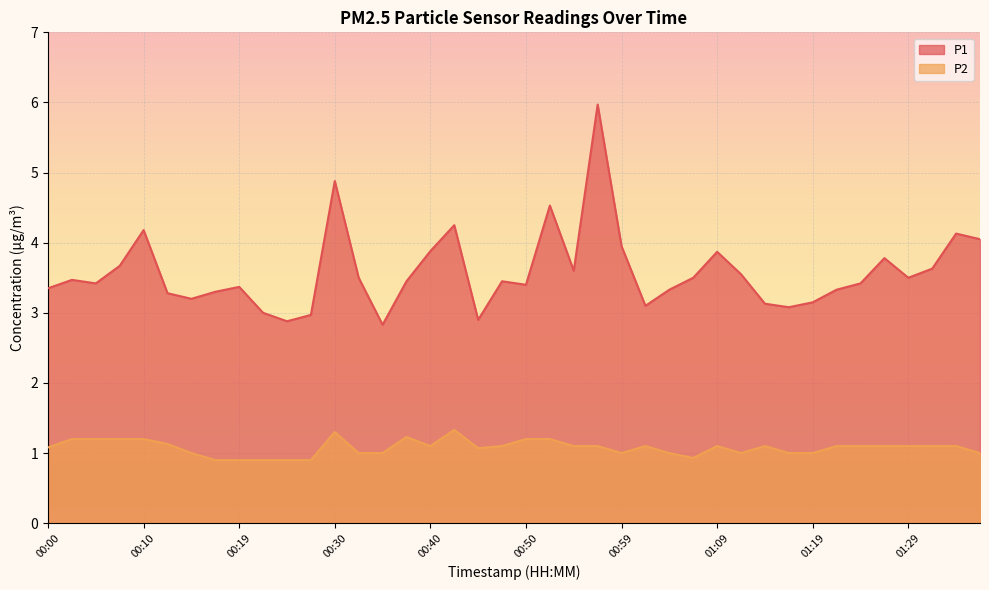

At which category is the sum across all series the highest?

00:57